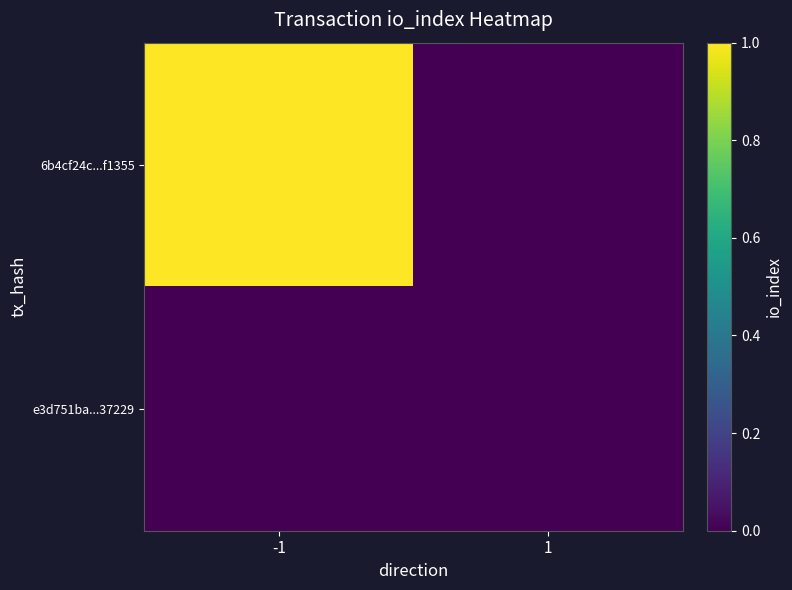

List the series in order of their overall mean, highest first.

6b4cf24c...f1355, e3d751ba...37229